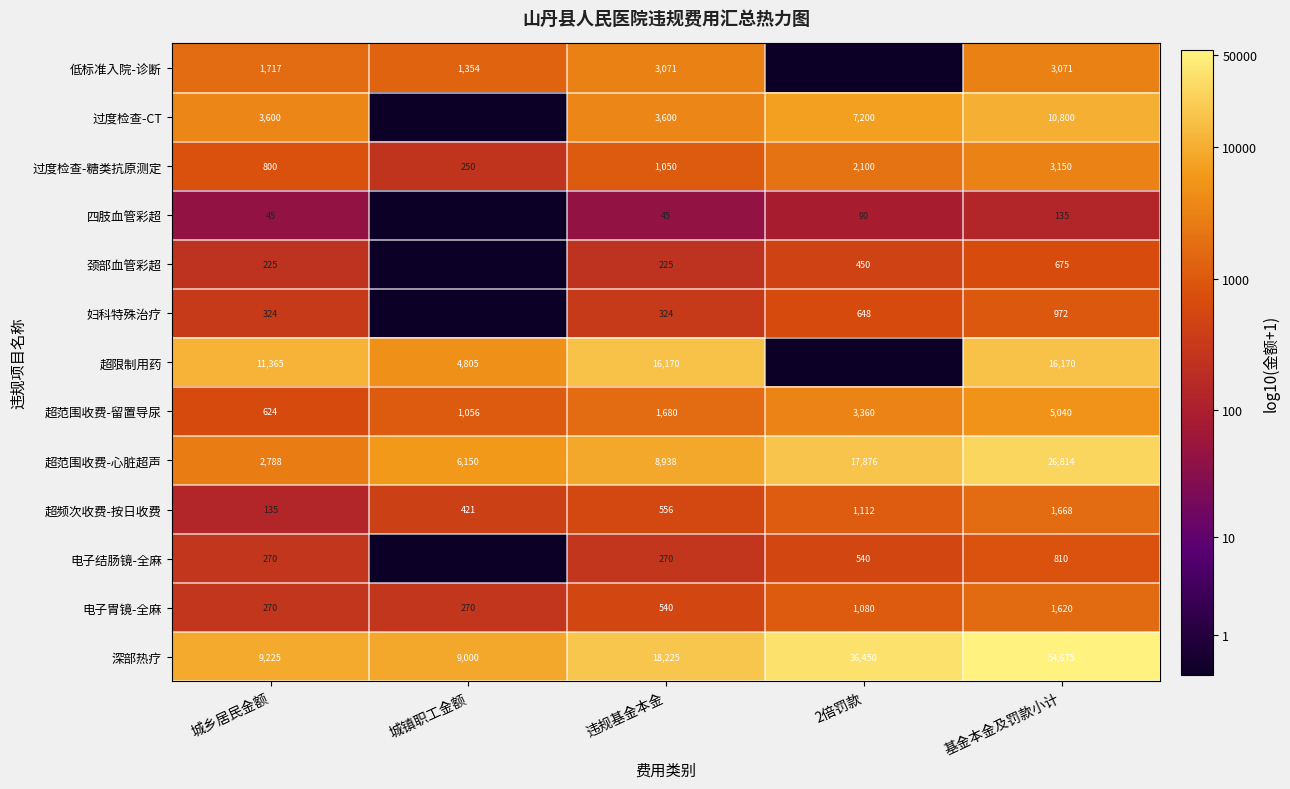

At which category is the sum across all series the highest?

基金本金及罚款小计